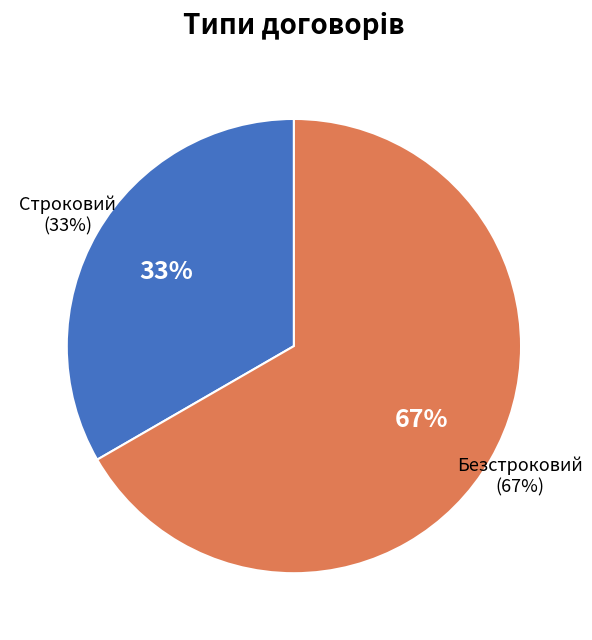

What is the smallest slice in the pie chart?

Строковий